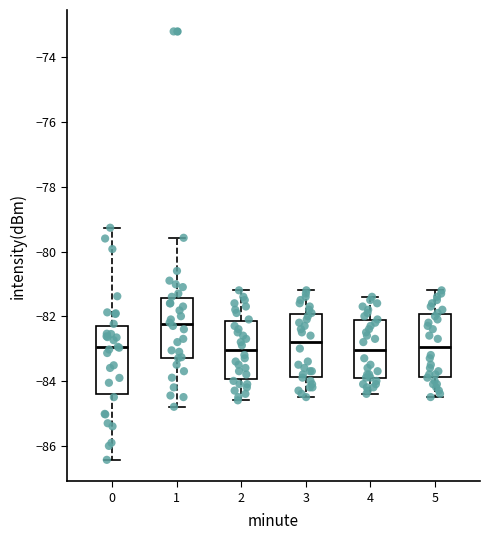

Reading left to right, transcribe this box plot: for each box, give where its median line is, the range the box spans, and where its two whiskers end, as read against the y-axis. The values are not printed on the chart, so give them approximately, as read against the axis.

0: median -83.0, box -84.4 to -82.4, whiskers -86.4 to -79.2
1: median -82.2, box -83.2 to -81.4, whiskers -84.8 to -79.6
2: median -83.0, box -84.0 to -82.2, whiskers -84.6 to -81.2
3: median -82.8, box -83.8 to -82.0, whiskers -84.4 to -81.2
4: median -83.0, box -83.8 to -82.2, whiskers -84.4 to -81.4
5: median -83.0, box -83.8 to -82.0, whiskers -84.4 to -81.2